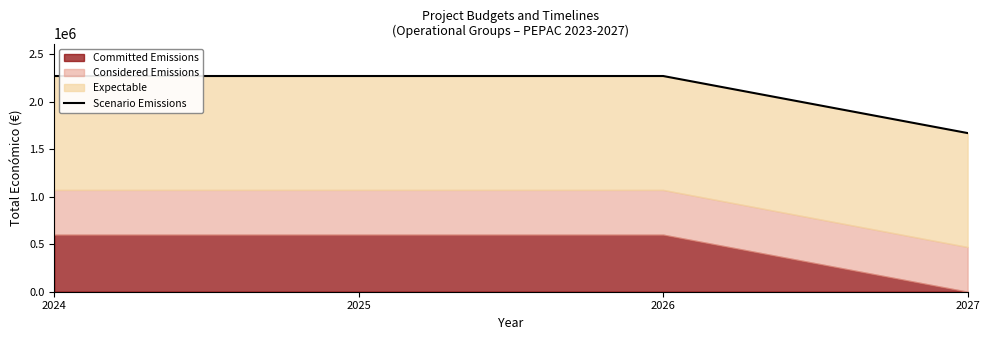

Rank the categories by value from lowest to highest.

2027, 2024, 2025, 2026